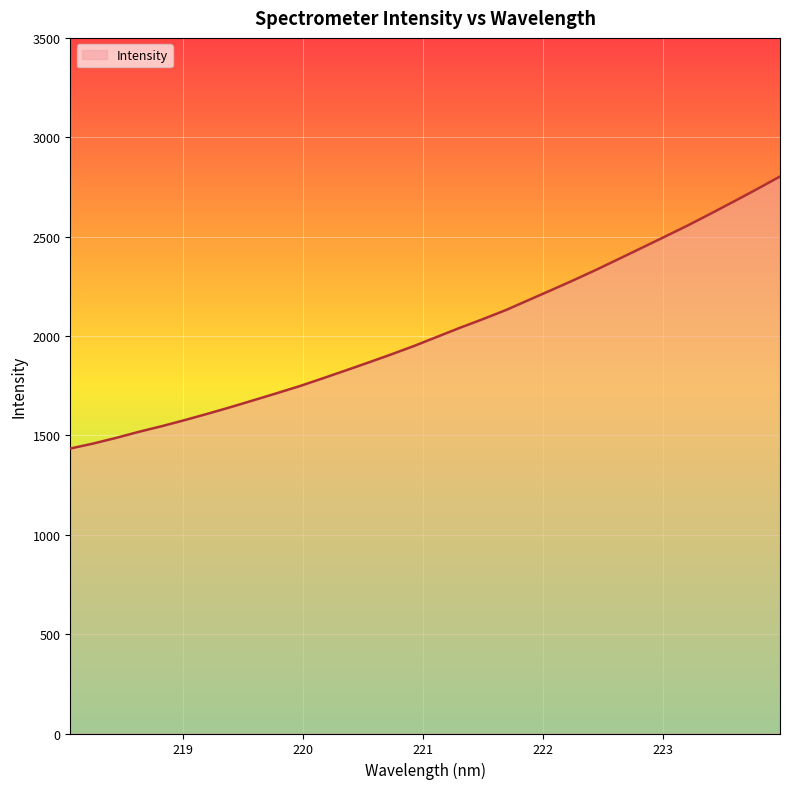

What is the minimum value shown in the chart?

1434.0